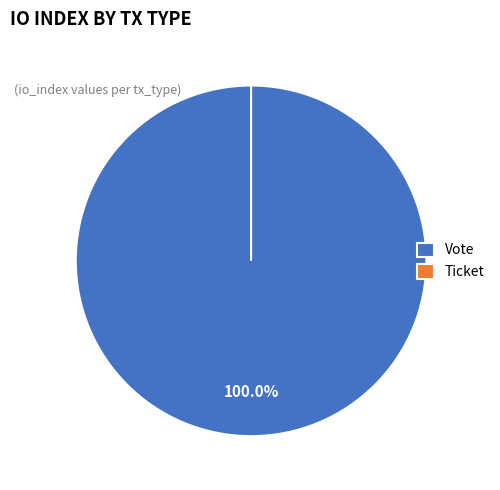

To the nearest percent, what is the average slice percentage?

50%